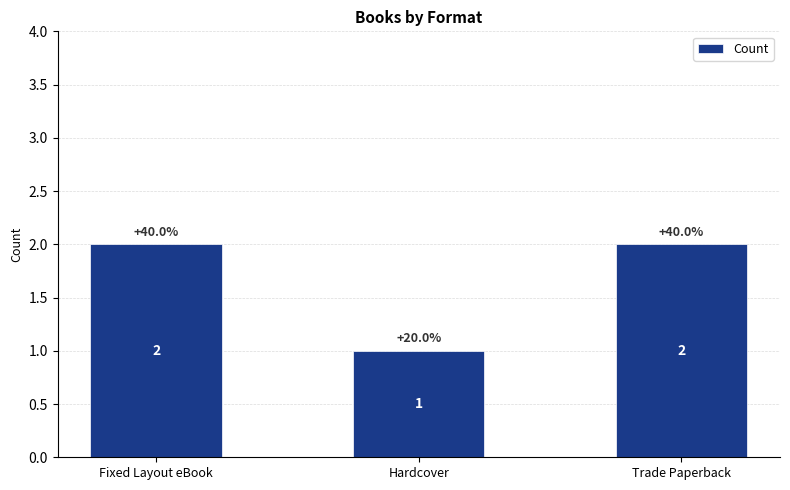

The chart shows a value of 2 at Fixed Layout eBook. True or false?

True